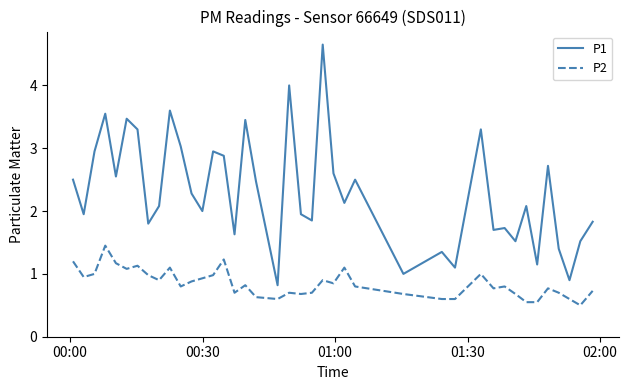

What are all the series names shown in the legend?

P1, P2